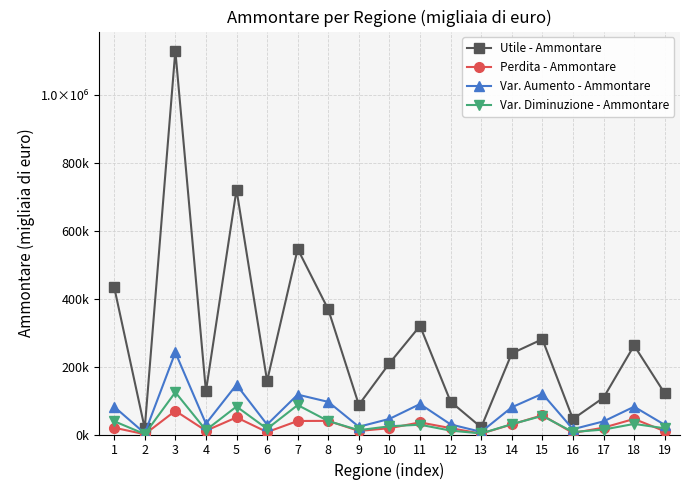

Which series has the widest spread of values?

Utile - Ammontare